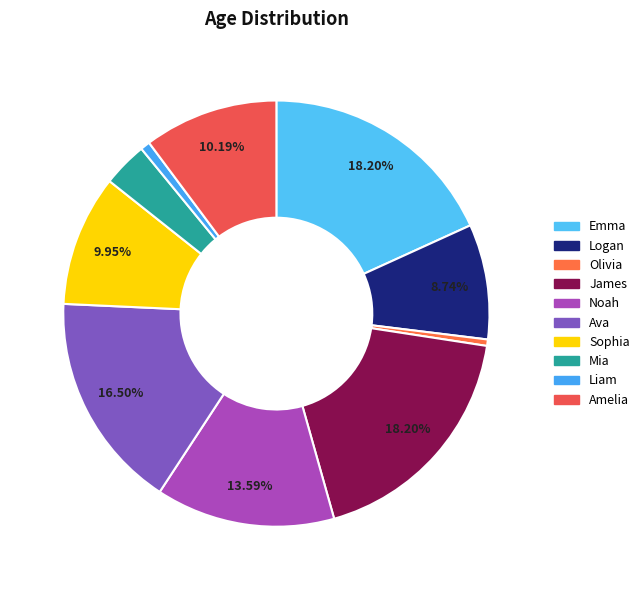

To the nearest percent, what is the difference between the James and Ava slice percentages?

2%